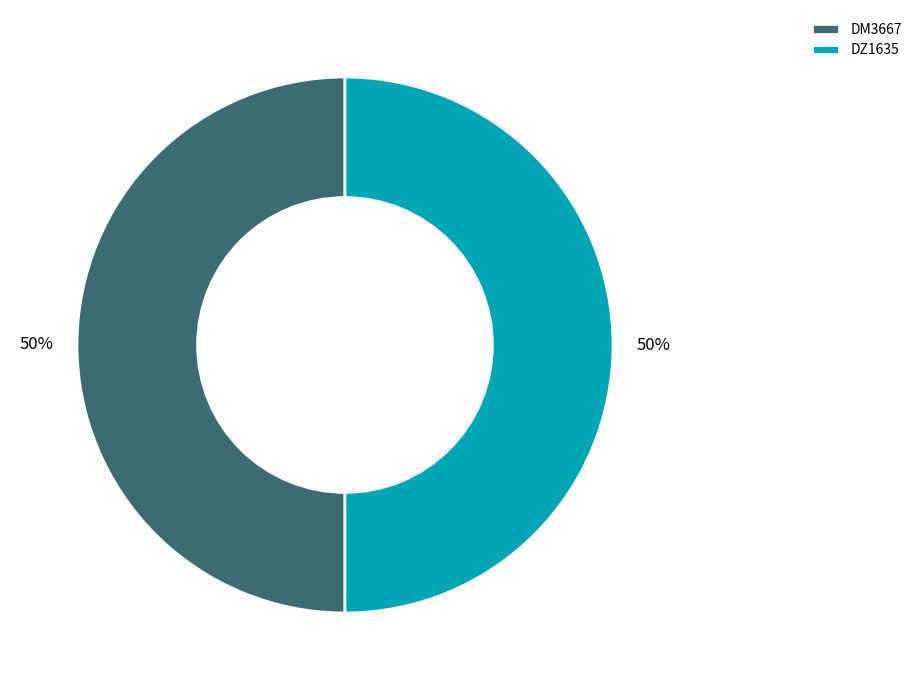

Do DM3667 and DZ1635 together represent more than half of the pie?

Yes